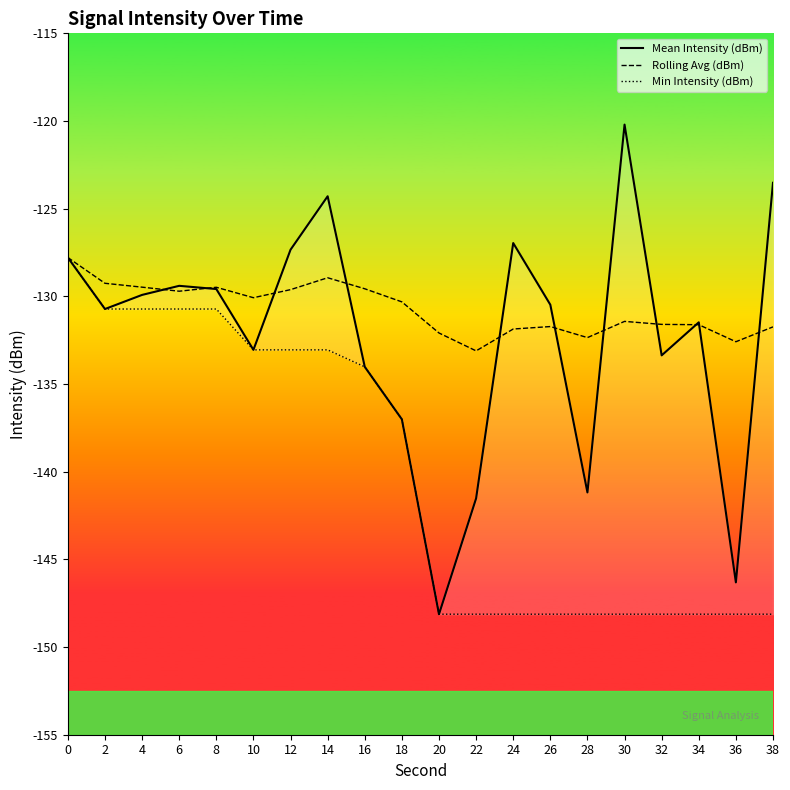

Rank the categories by Min Intensity (dBm) value from highest to lowest.

0, 2, 4, 6, 8, 10, 12, 14, 16, 18, 20, 22, 24, 26, 28, 30, 32, 34, 36, 38